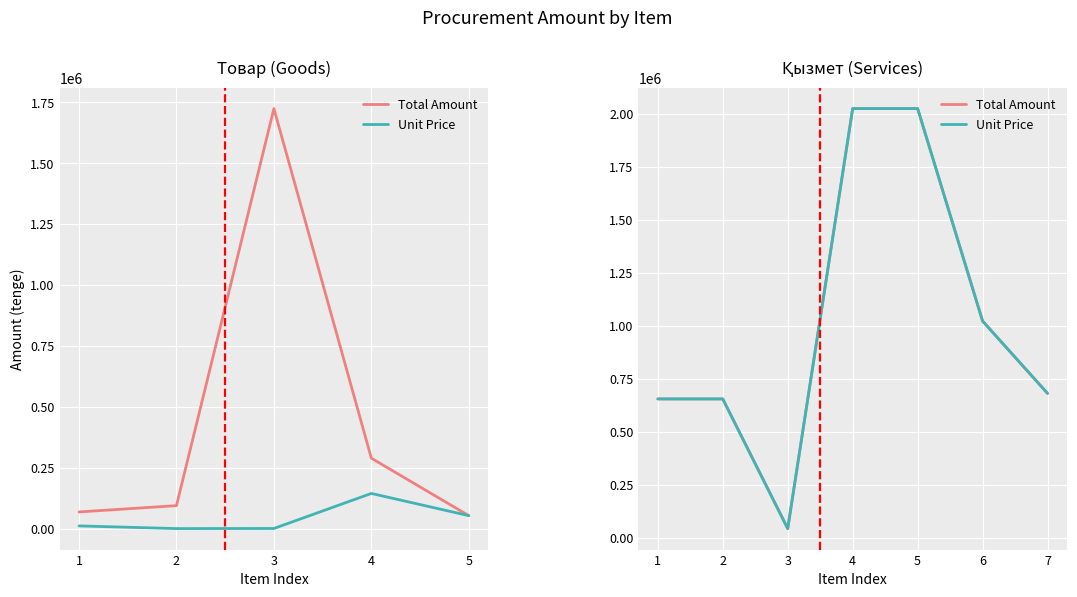

True or false: Total Amount has a value of 2025257.1 at 4.

True